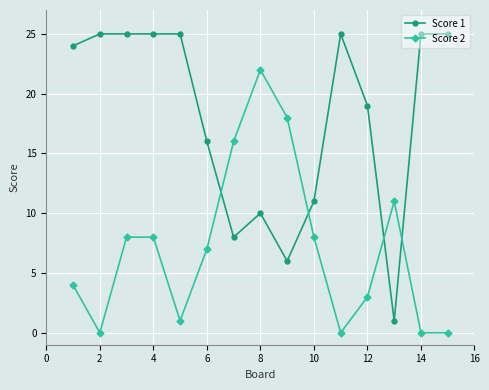

True or false: Score 2 and Score 1 intersect in this chart.

True